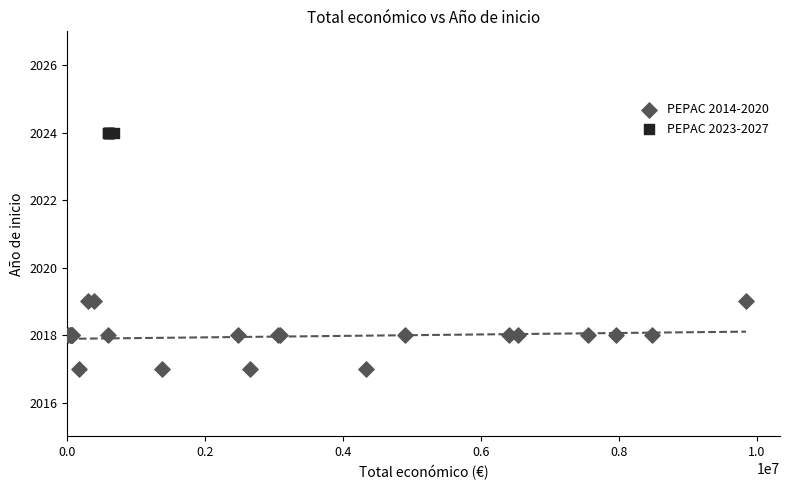

Which series reaches the maximum Y coordinate?

PEPAC 2023-2027